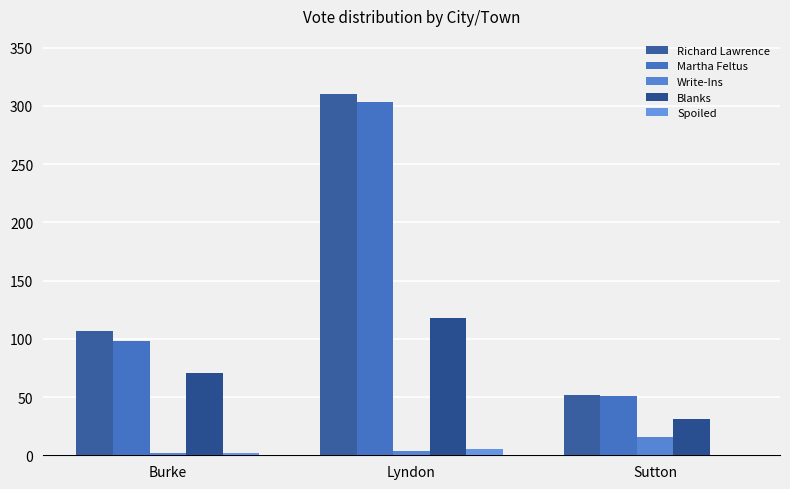

What position from the right is Lyndon?

2